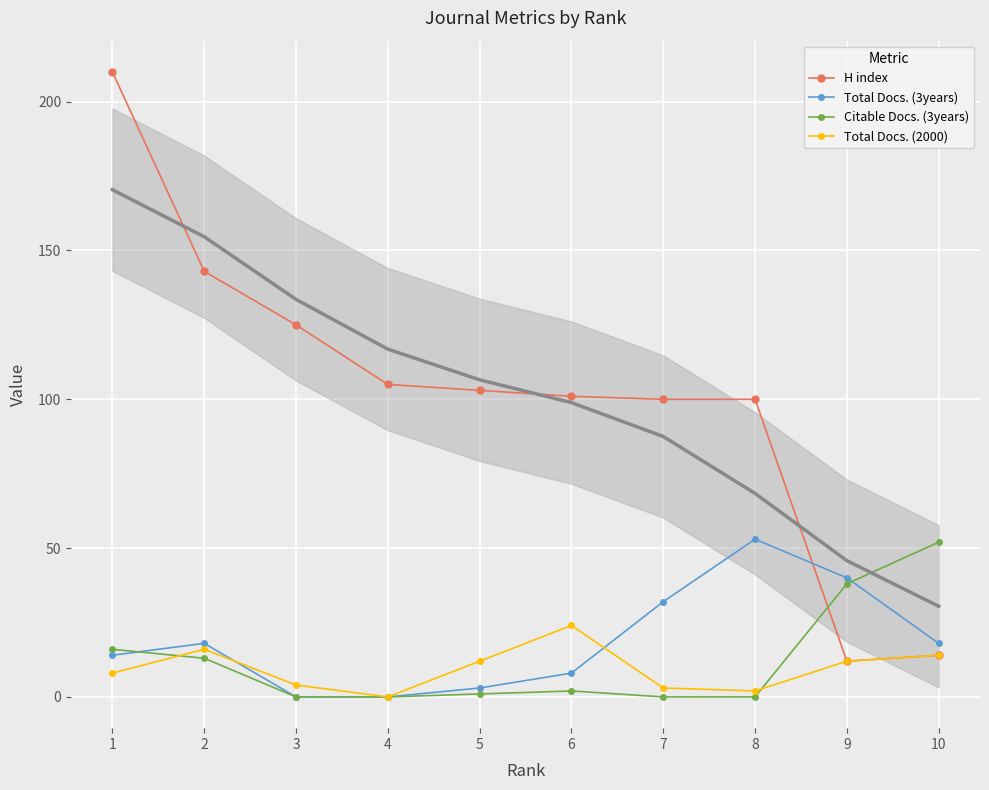

What is the value of the Citable Docs. (3years) point at the 1st from the left?

16